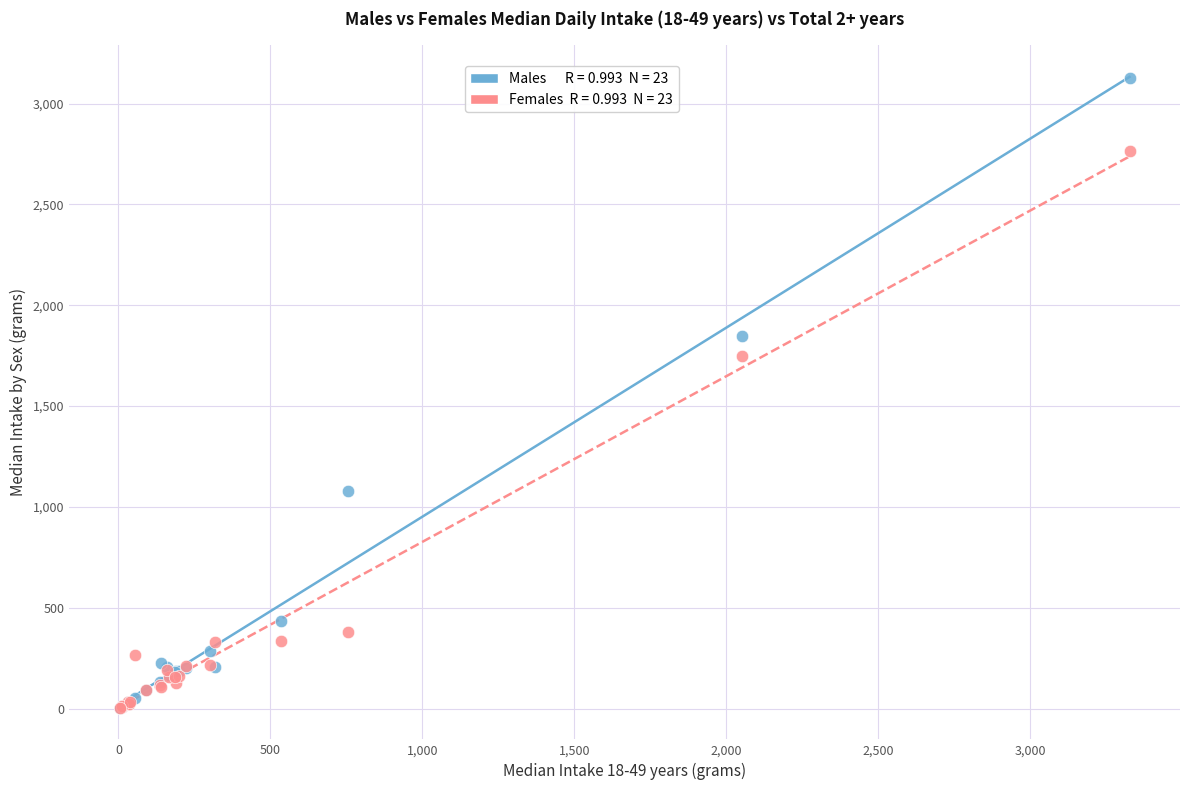

Across all series, what Y value is closest to 1566?

1750.6